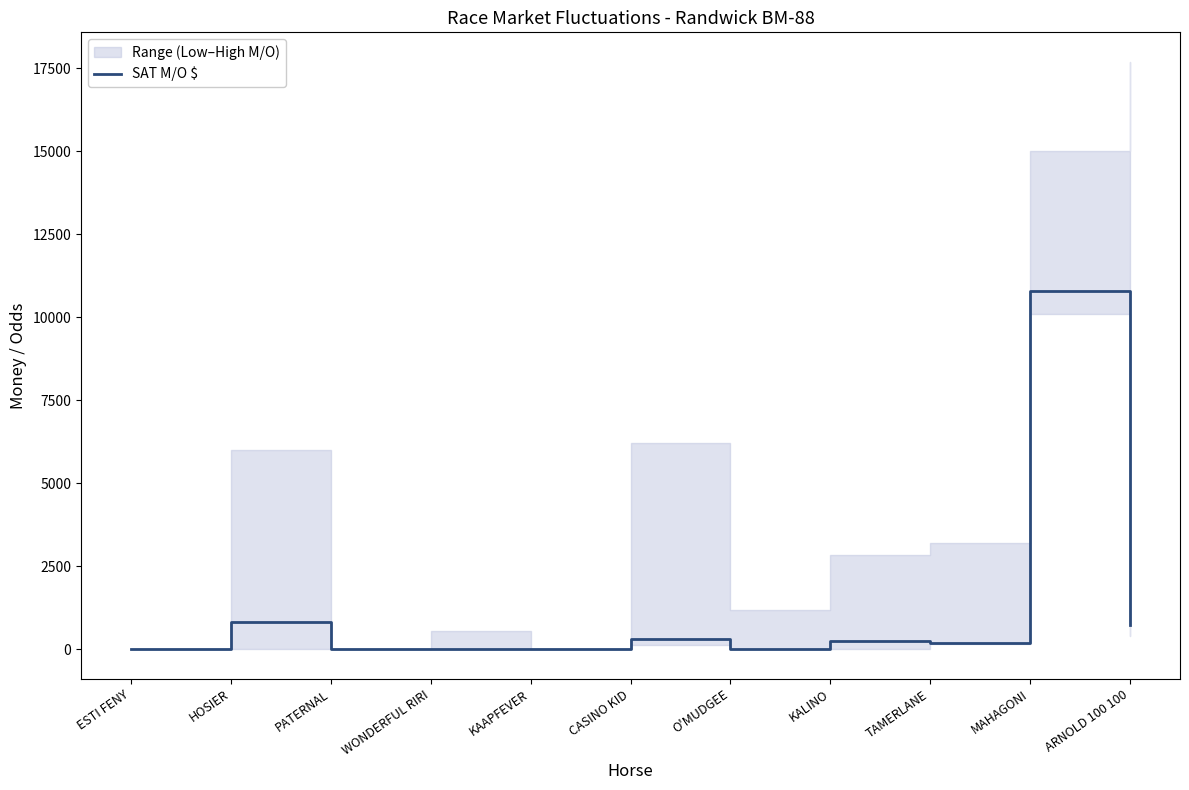

What is the greatest value displayed?

10800